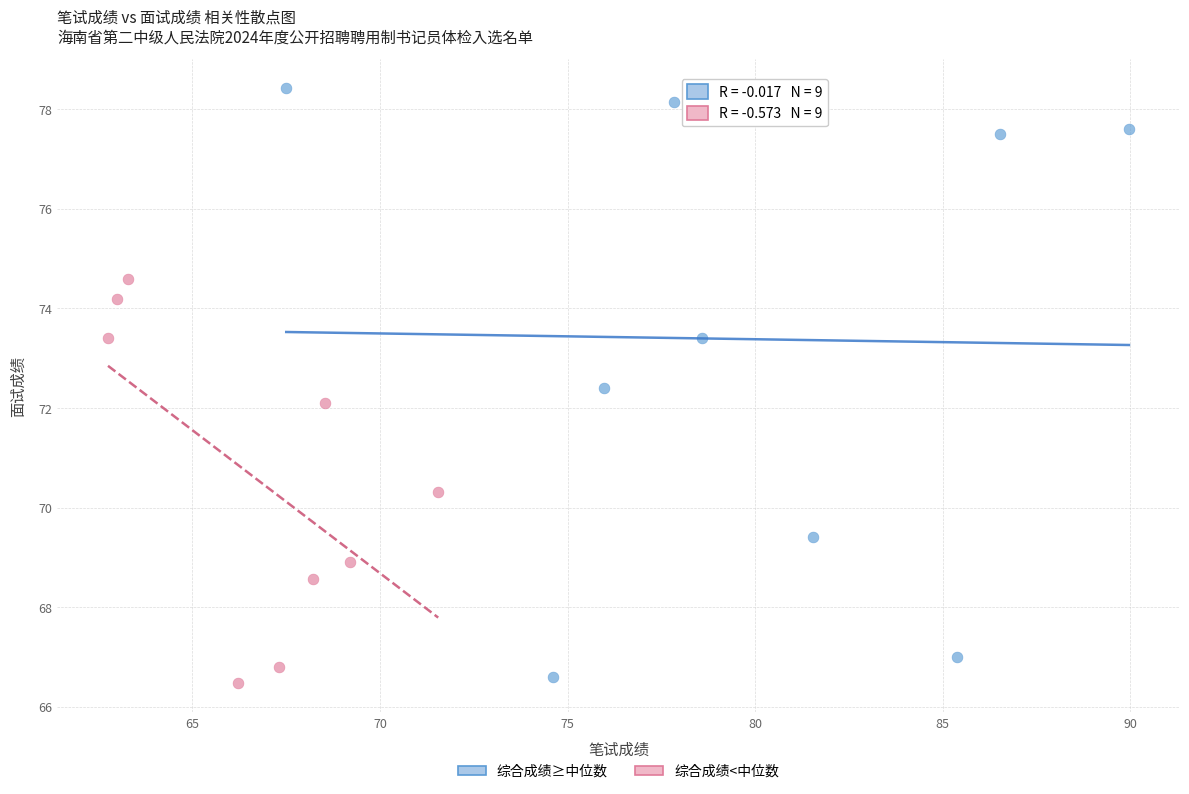

Which series reaches the maximum Y coordinate?

综合成绩≥中位数